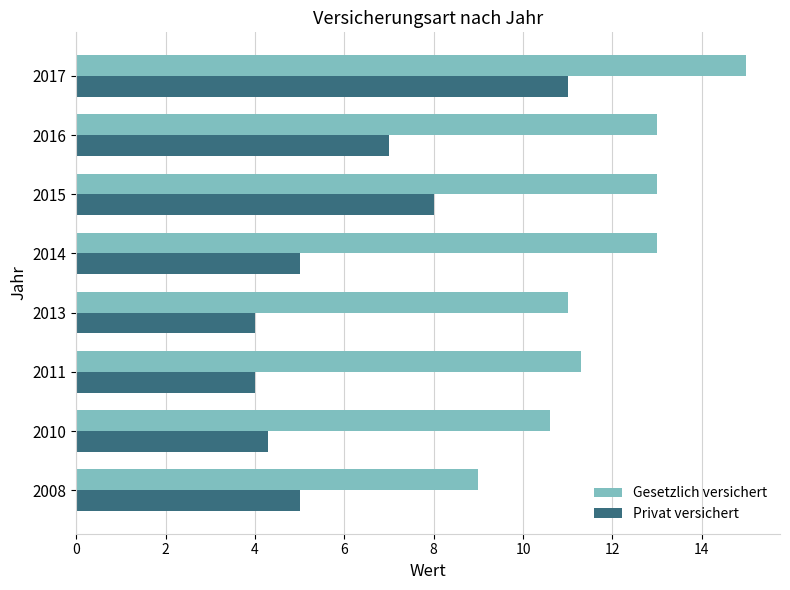

At how many categories does at least one series exceed 5?

8